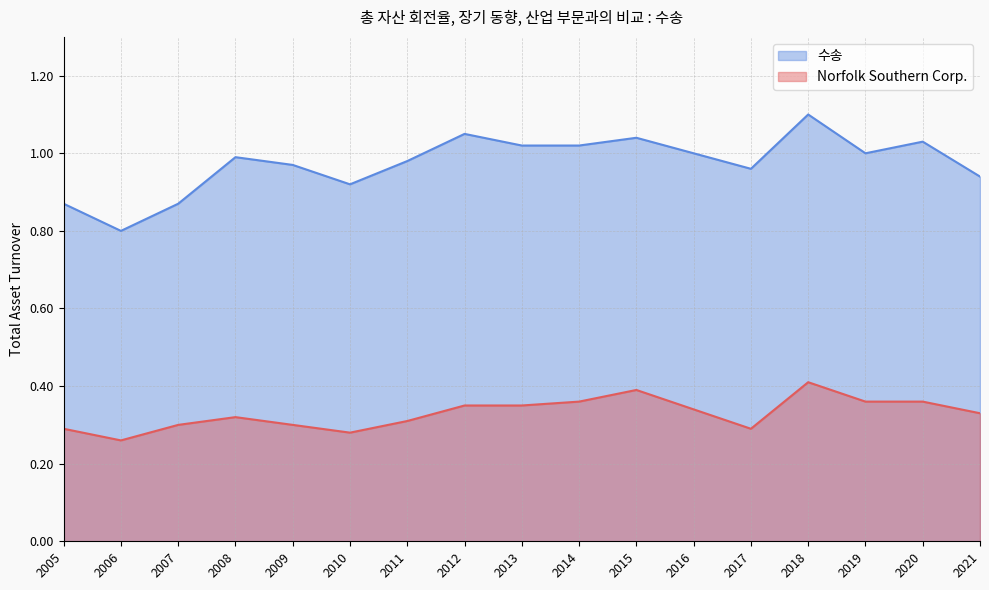

List the labels in order of 수송 value, smallest first.

2006, 2005, 2007, 2010, 2021, 2017, 2009, 2011, 2008, 2016, 2019, 2013, 2014, 2020, 2015, 2012, 2018